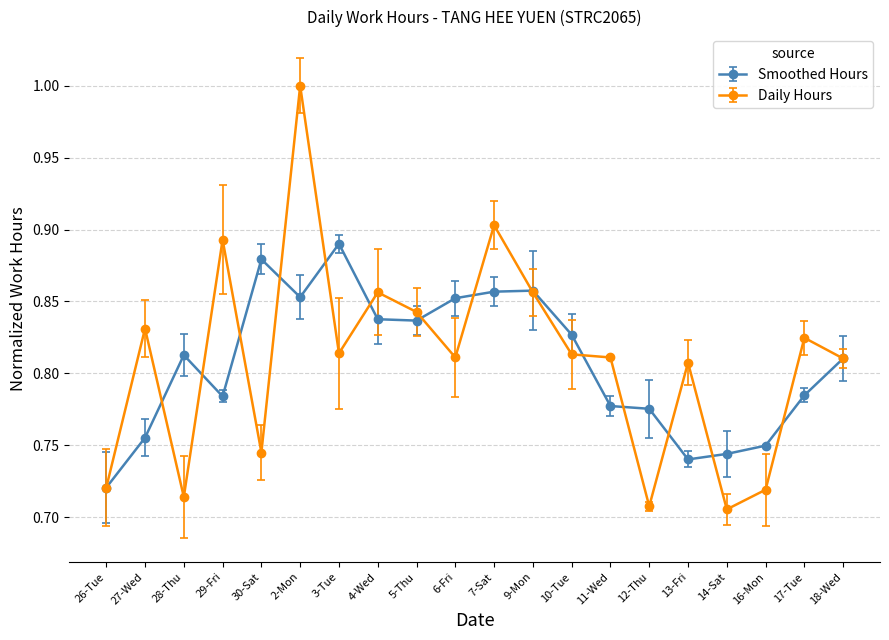

Which category has the highest value in the Smoothed Hours series?

3-Tue